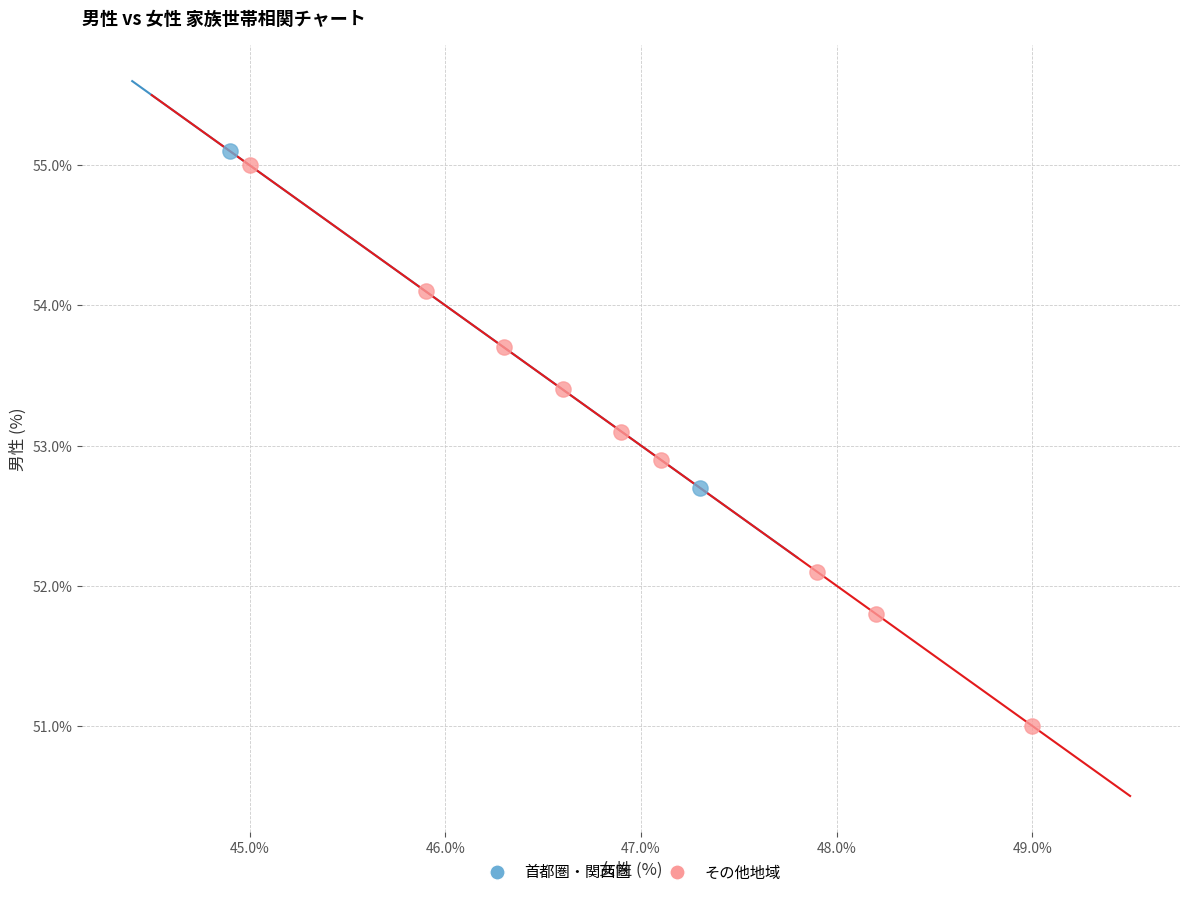

Which series contains the highest Y value?

首都圏・関西圏